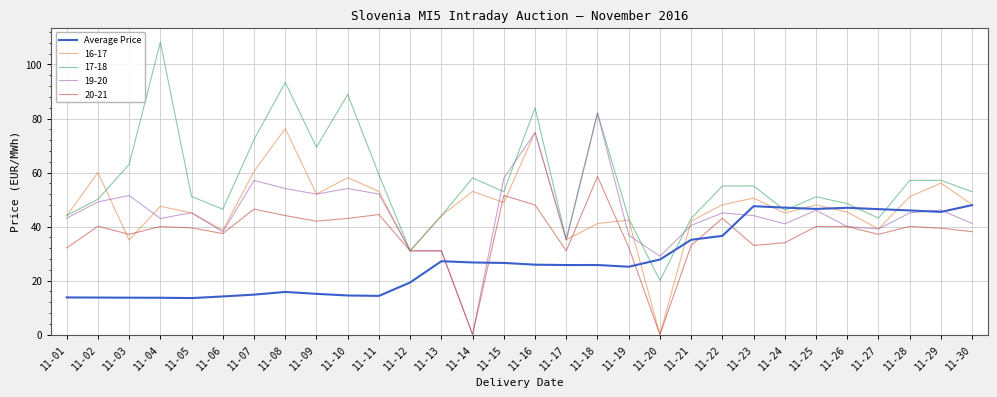

Rank the series by their maximum value, from highest to lowest.

17-18, 19-20, 16-17, 20-21, Average Price